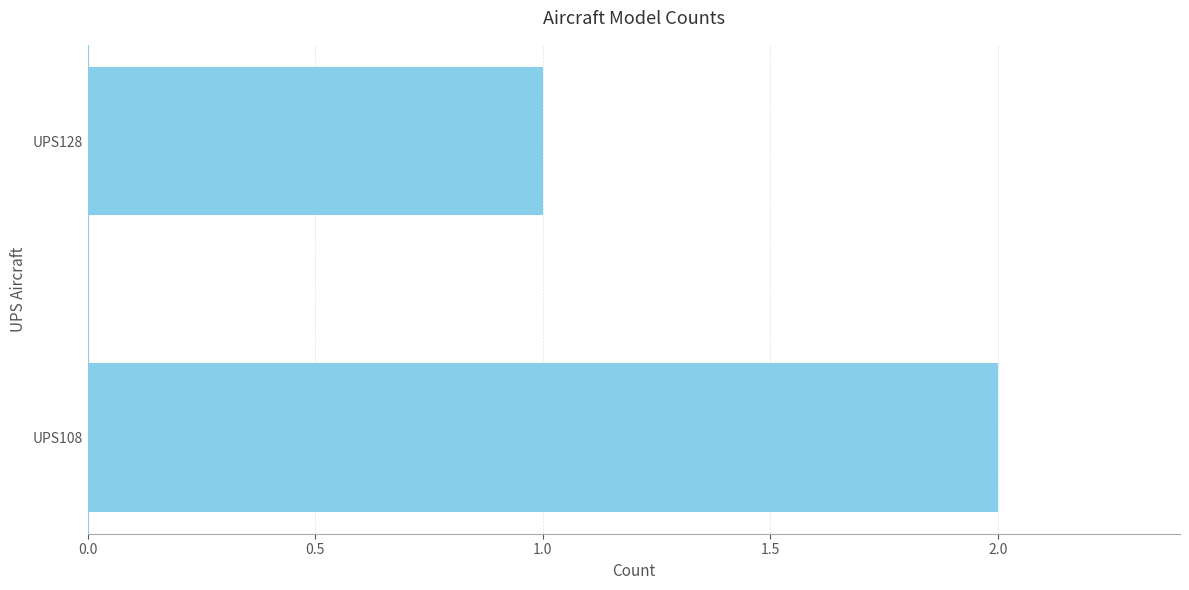

Does the chart contain any negative values?

No